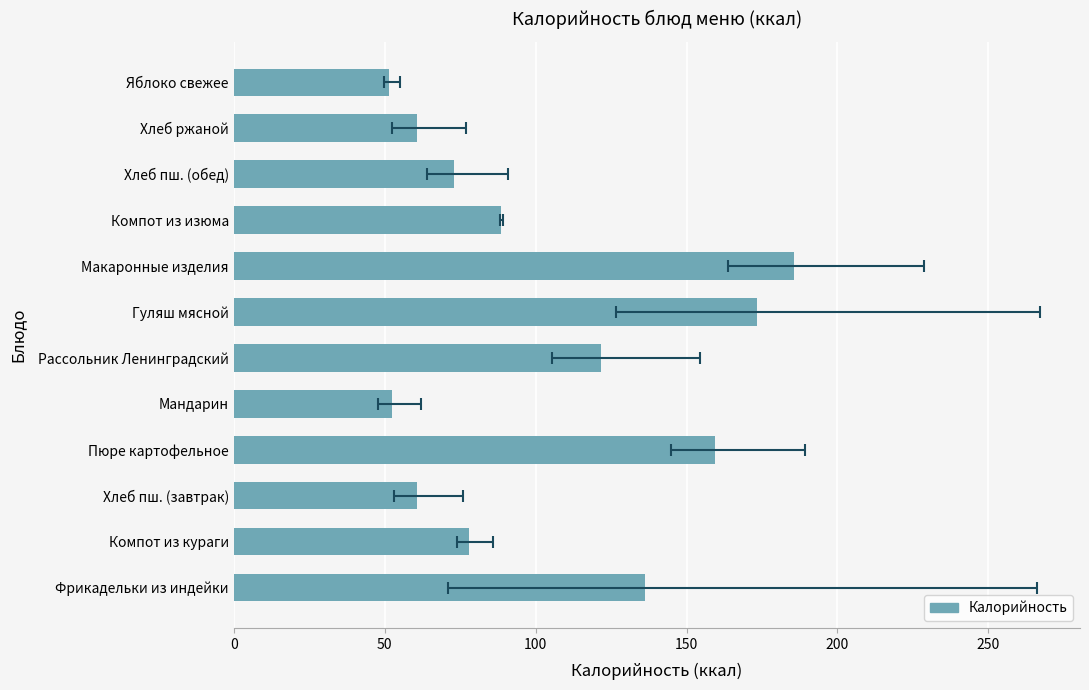

The chart shows a value of 29.6 at Мандарин. True or false?

False